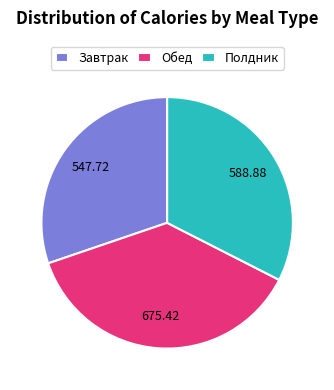

Between Обед and Завтрак, which is larger?

Обед